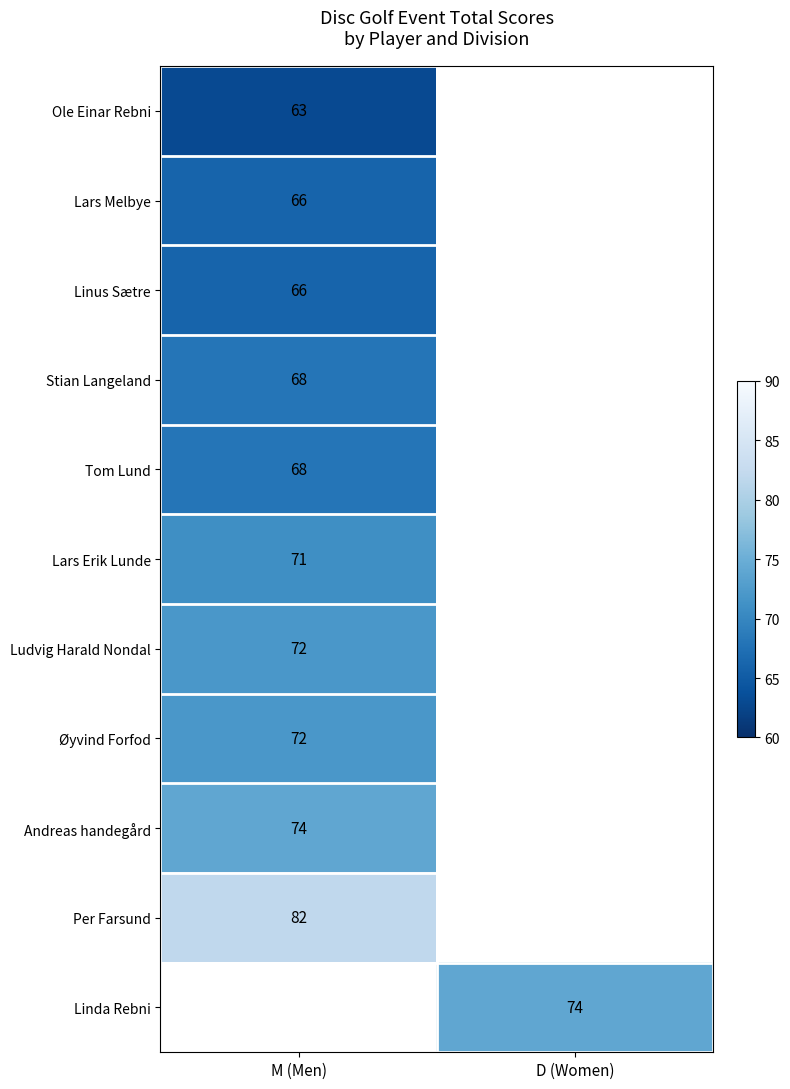

True or false: Linda Rebni has a value of 111 at D (Women).

False